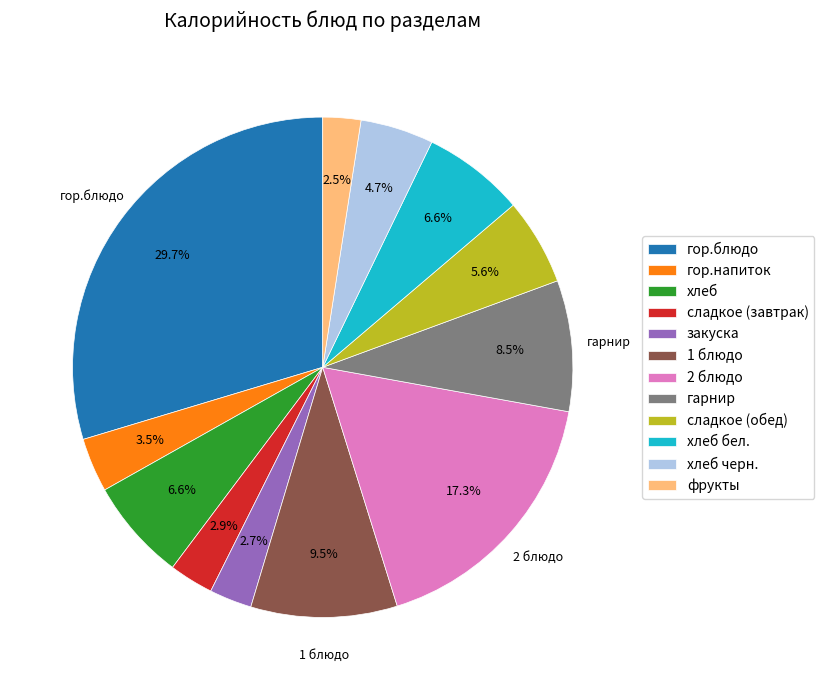

To the nearest percent, what is the difference between the хлеб бел. and сладкое (обед) slice percentages?

1%